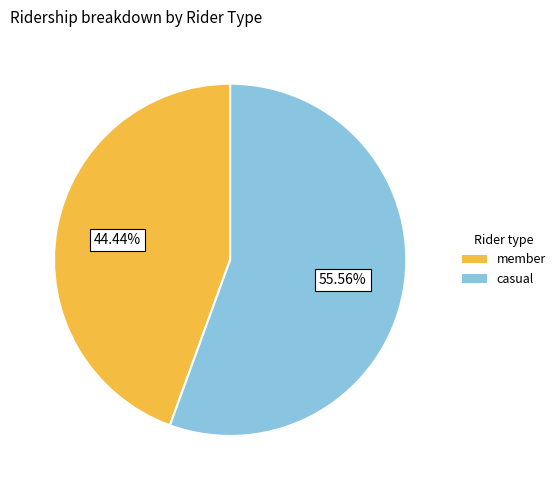

Between casual and member, which is larger?

casual